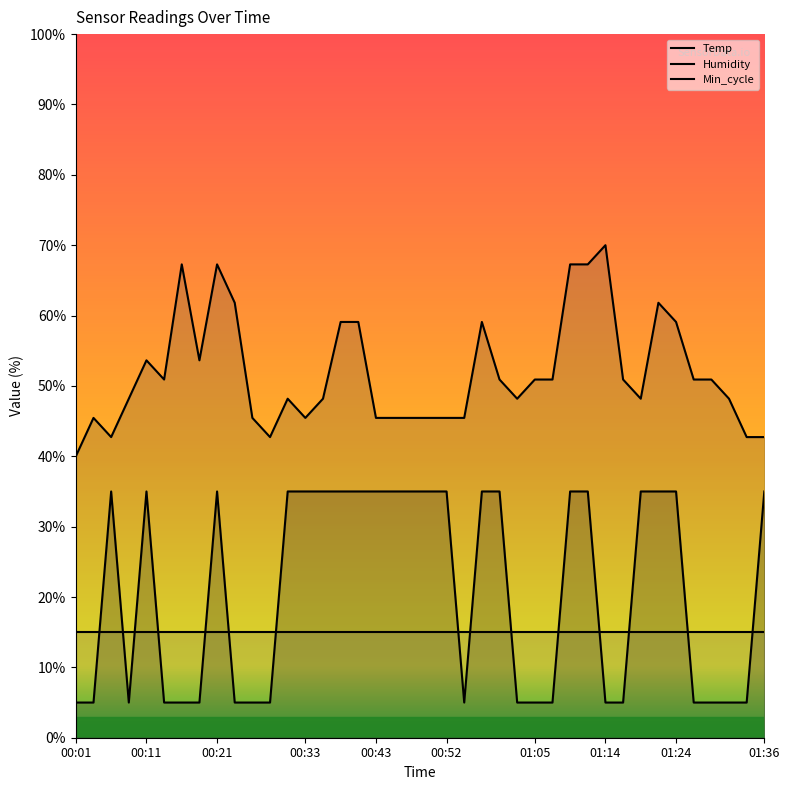

At which category is the sum across all series the highest?

00:21